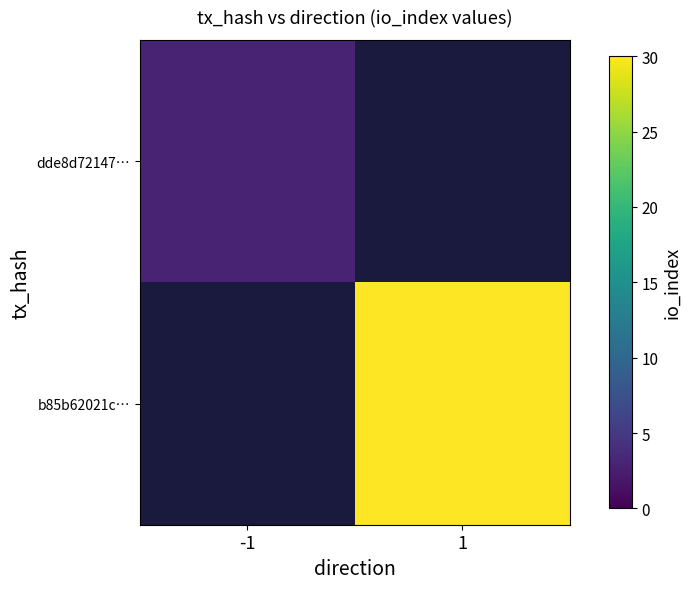

Where is dde8d72147… nearest to the value 3?

-1